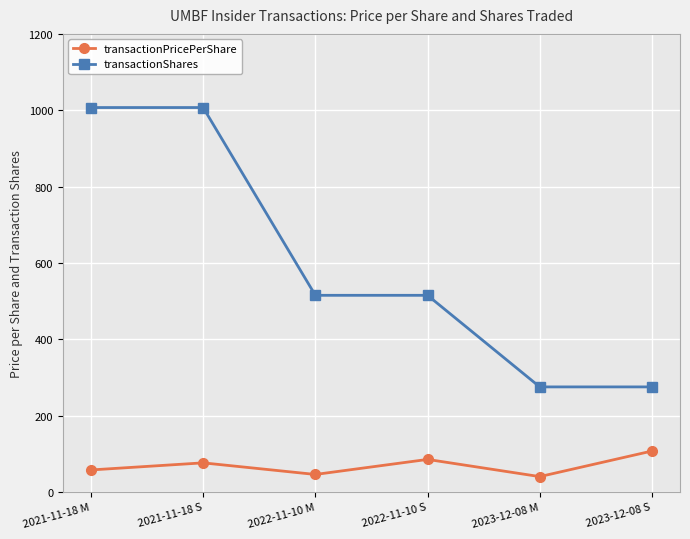

What is the difference between the highest and lowest values at 2021-11-18 M?

949.6